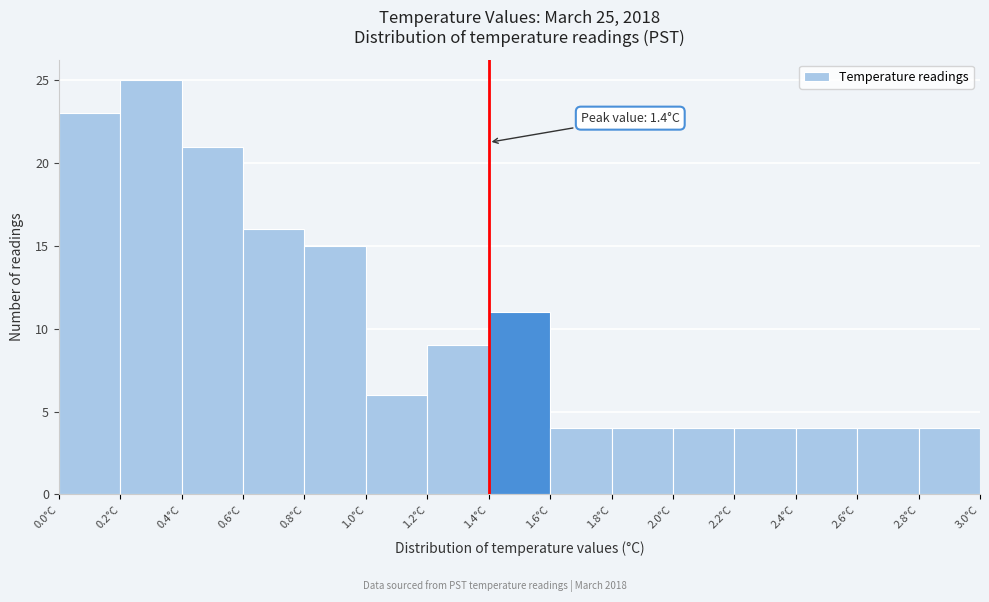

Which range on the x-axis has the tallest bar?

0.2 to 0.4